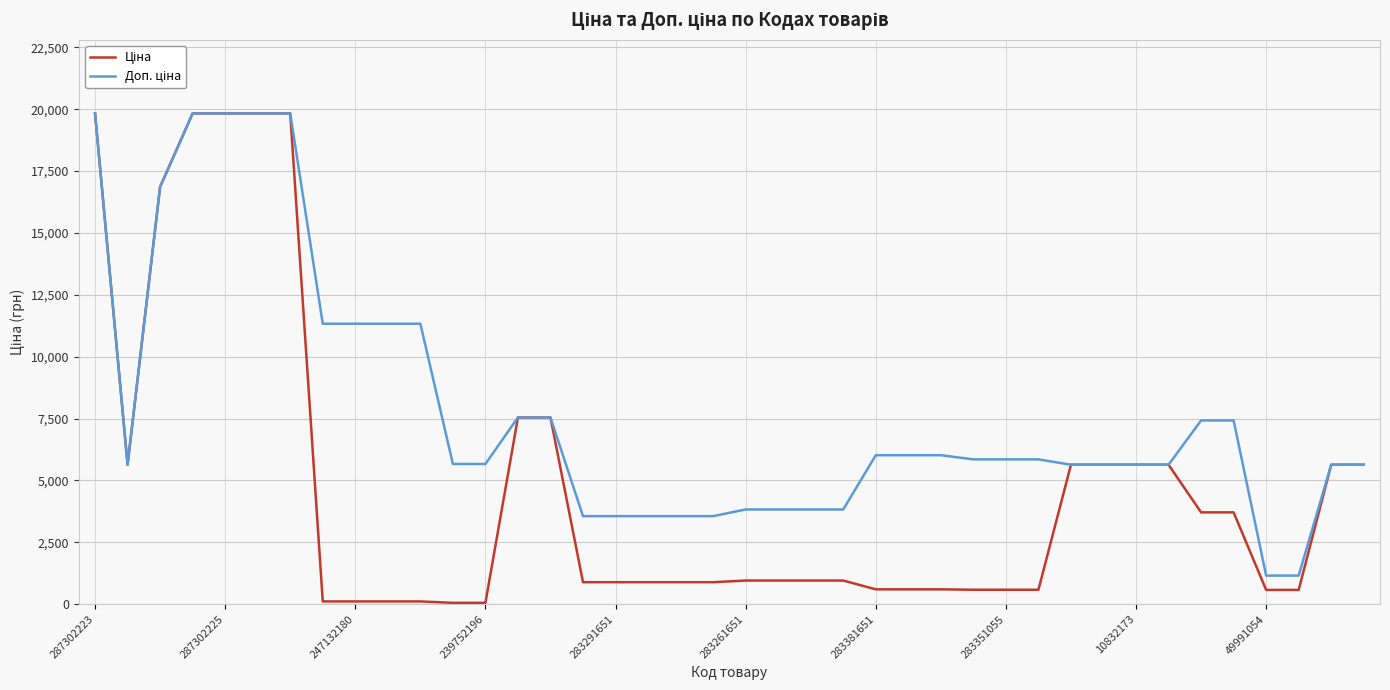

What is the label of the 7th point from the left?

283381651